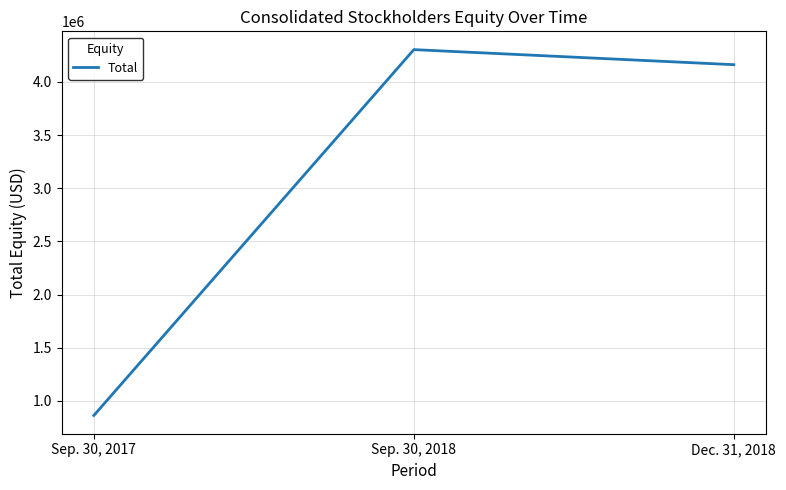

How many lines are shown in the chart?

1